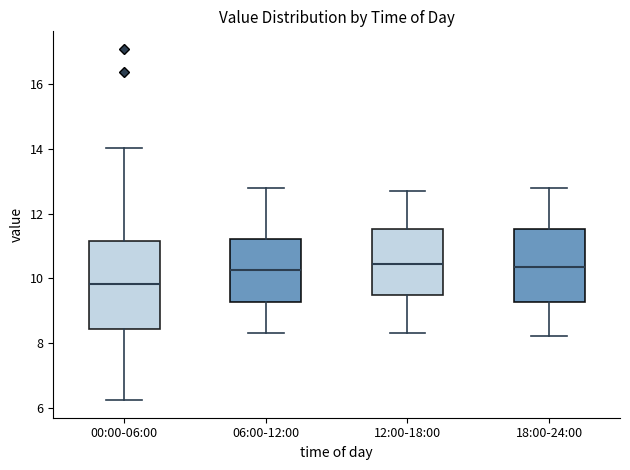

Which box's median line is the lowest?

00:00-06:00